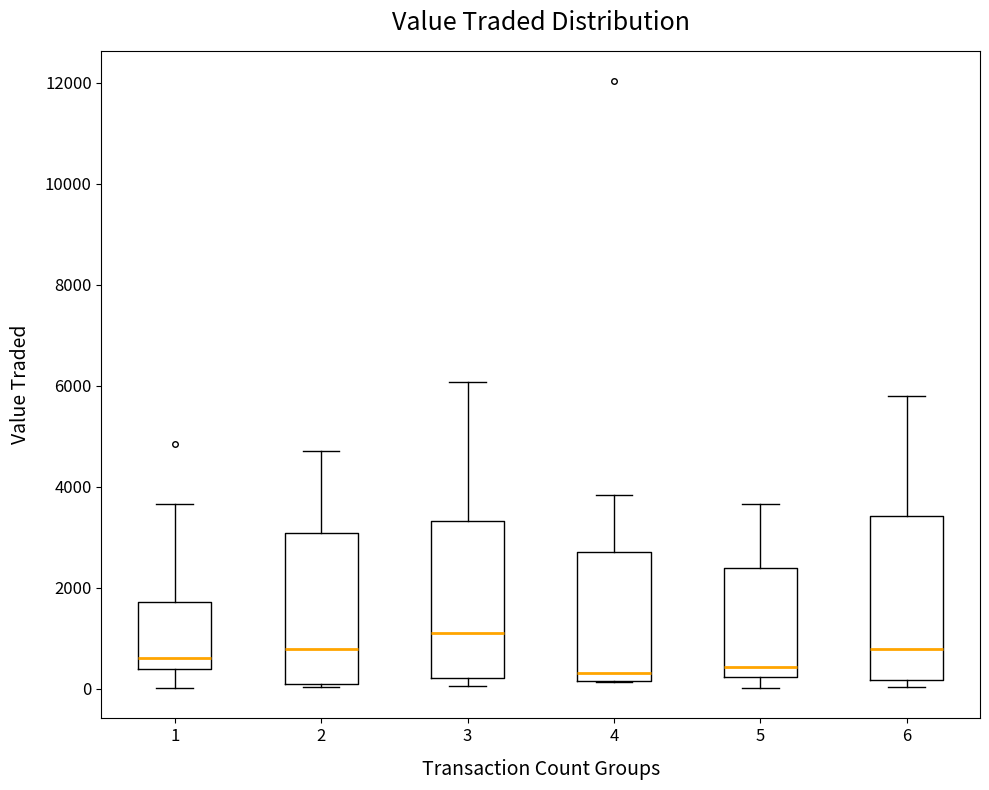

Reading left to right, read every box against the y-axis: the position of its median line, the range the box covers, and the ends of its whiskers. The values are not printed on the chart, so give them approximately, as read against the axis.

1: median 600, box 400 to 1800, whiskers 0 to 3600
2: median 800, box 0 to 3000, whiskers 0 (just below the box's lower edge) to 4800
3: median 1200, box 200 to 3400, whiskers 0 to 6000
4: median 400, box 200 to 2800, whiskers 200 to 3800
5: median 400, box 200 to 2400, whiskers 0 to 3600
6: median 800, box 200 to 3400, whiskers 0 to 5800